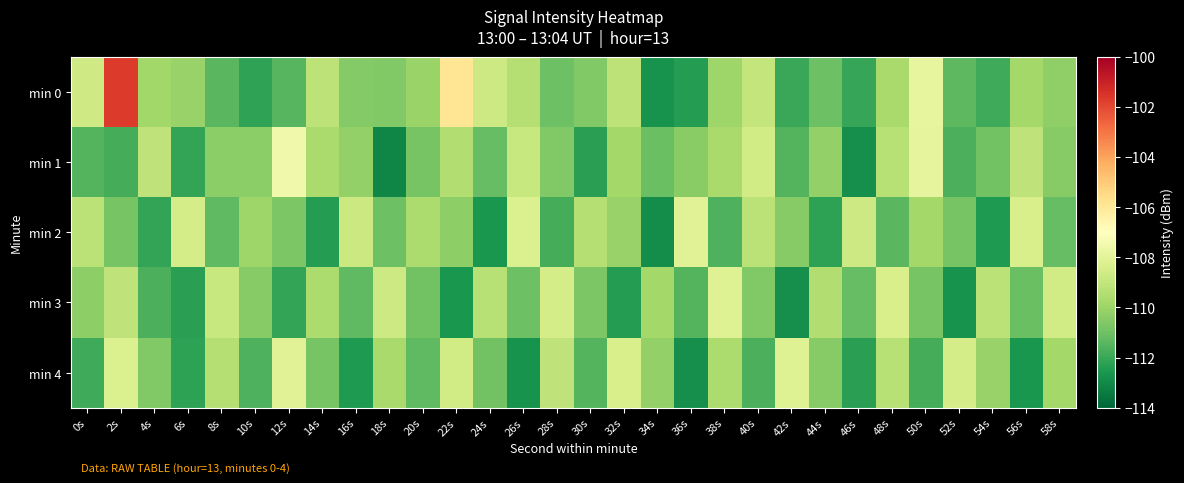

Reading left to right, what are all the values shown in this chart?

min 0: 0s=-108.6	2s=-101.7	4s=-109.9	6s=-110.1	8s=-111.4	10s=-112.2	12s=-111.5	14s=-109.2	16s=-110.5	18s=-110.6	20s=-110.0	22s=-105.9	24s=-108.7	26s=-109.4	28s=-111.0	30s=-110.6	32s=-109.2	34s=-112.7	36s=-112.4	38s=-109.9	40s=-109.0	42s=-112.0	44s=-111.0	46s=-112.1	48s=-109.7	50s=-107.9	52s=-111.4	54s=-111.9	56s=-109.8	58s=-110.2
min 1: 0s=-111.5	2s=-111.8	4s=-109.1	6s=-112.1	8s=-110.4	10s=-110.3	12s=-107.5	14s=-109.6	16s=-110.2	18s=-113.1	20s=-110.8	22s=-109.5	24s=-111.2	26s=-108.9	28s=-110.6	30s=-112.3	32s=-109.8	34s=-111.1	36s=-110.4	38s=-109.7	40s=-108.6	42s=-111.5	44s=-110.2	46s=-112.8	48s=-109.3	50s=-107.9	52s=-111.7	54s=-110.9	56s=-109.1	58s=-110.5
min 2: 0s=-109.2	2s=-110.8	4s=-112.1	6s=-108.5	8s=-111.3	10s=-109.9	12s=-110.7	14s=-112.4	16s=-108.8	18s=-111.0	20s=-109.6	22s=-110.3	24s=-112.6	26s=-108.3	28s=-111.8	30s=-109.4	32s=-110.1	34s=-112.9	36s=-108.1	38s=-111.6	40s=-109.2	42s=-110.5	44s=-112.2	46s=-108.7	48s=-111.4	50s=-109.8	52s=-110.8	54s=-112.5	56s=-108.4	58s=-111.2
min 3: 0s=-110.3	2s=-109.1	4s=-111.7	6s=-112.3	8s=-108.9	10s=-110.5	12s=-112.1	14s=-109.6	16s=-111.3	18s=-108.7	20s=-110.9	22s=-112.6	24s=-109.3	26s=-111.0	28s=-108.5	30s=-110.7	32s=-112.4	34s=-109.8	36s=-111.5	38s=-108.2	40s=-110.6	42s=-112.8	44s=-109.5	46s=-111.2	48s=-108.4	50s=-110.8	52s=-112.7	54s=-109.2	56s=-111.1	58s=-108.6
min 4: 0s=-111.9	2s=-108.3	4s=-110.6	6s=-112.2	8s=-109.4	10s=-111.6	12s=-108.1	14s=-110.8	16s=-112.5	18s=-109.7	20s=-111.3	22s=-108.6	24s=-110.9	26s=-112.7	28s=-109.1	30s=-111.5	32s=-108.4	34s=-110.2	36s=-112.8	38s=-109.6	40s=-111.7	42s=-108.2	44s=-110.5	46s=-112.3	48s=-109.3	50s=-111.8	52s=-108.5	54s=-110.1	56s=-112.6	58s=-109.8